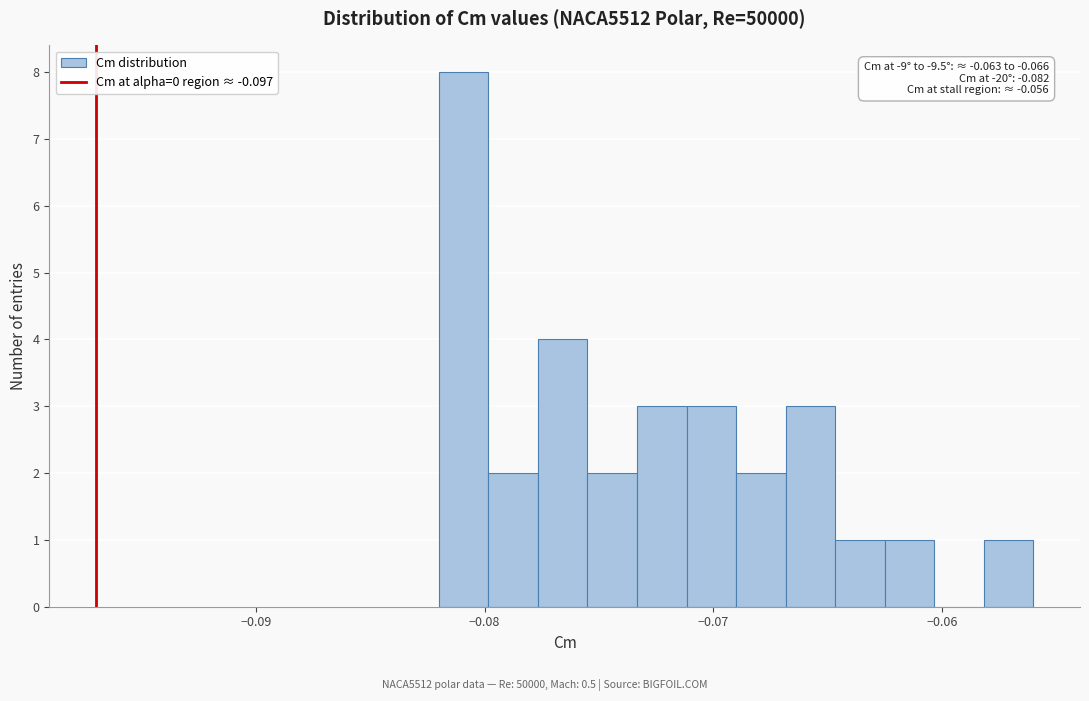

Read against the x-axis, roughly where is the centre of the tallest bar?

-0.081